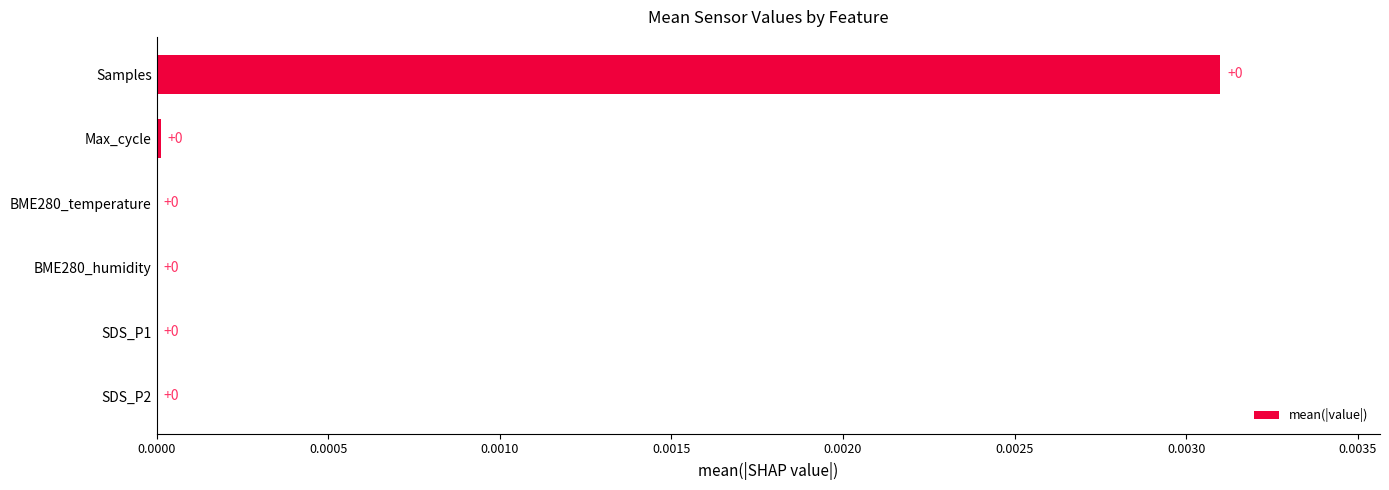

Is it true that the value at Max_cycle is 0.0?

True